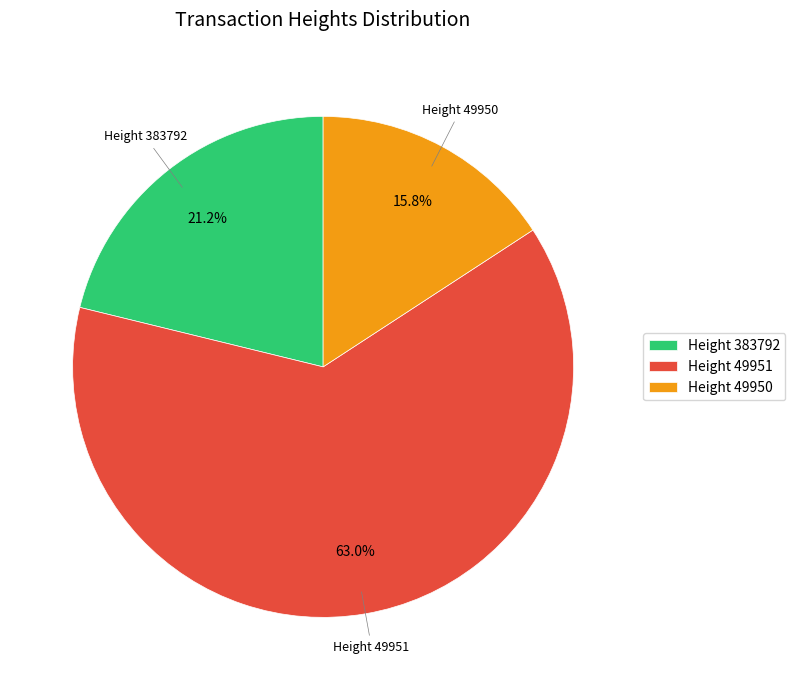

How many segments does this pie chart have?

3